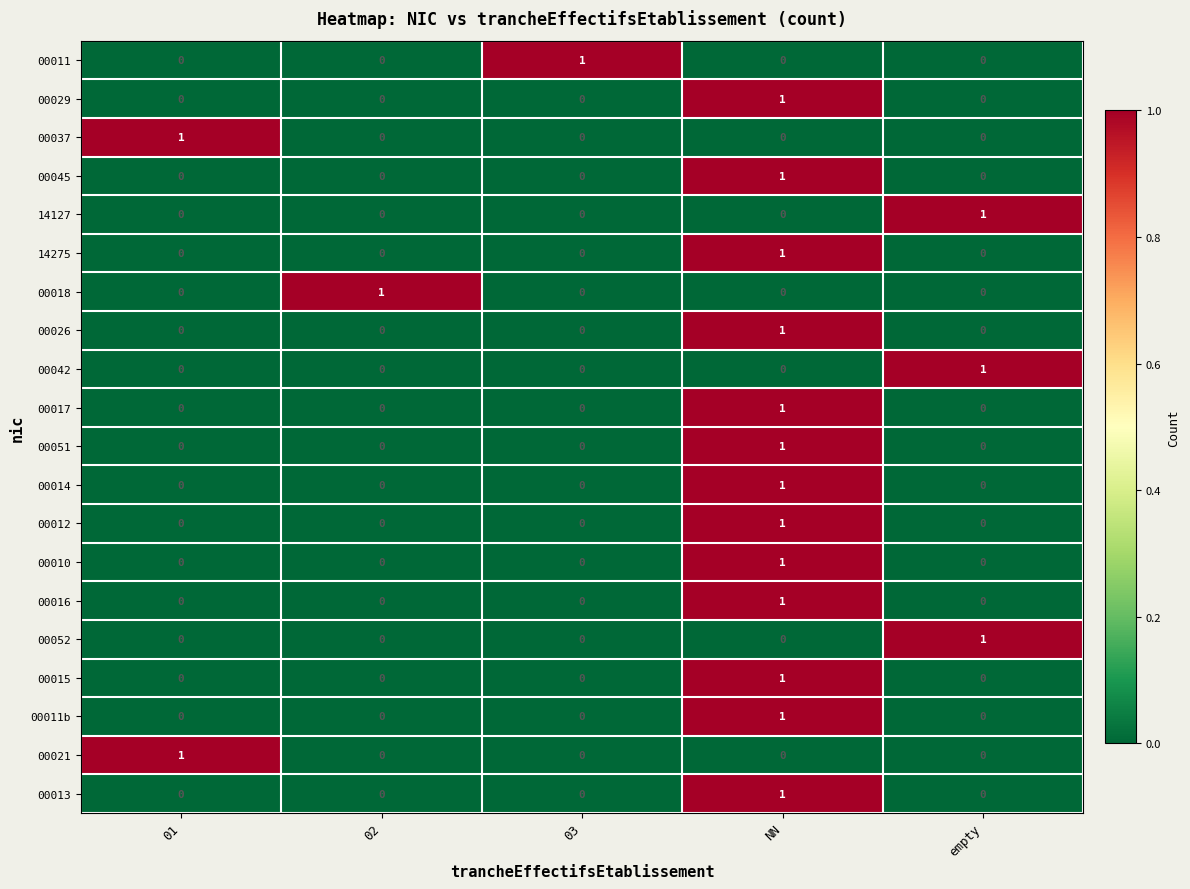

At how many categories does at least one series exceed 0?

5